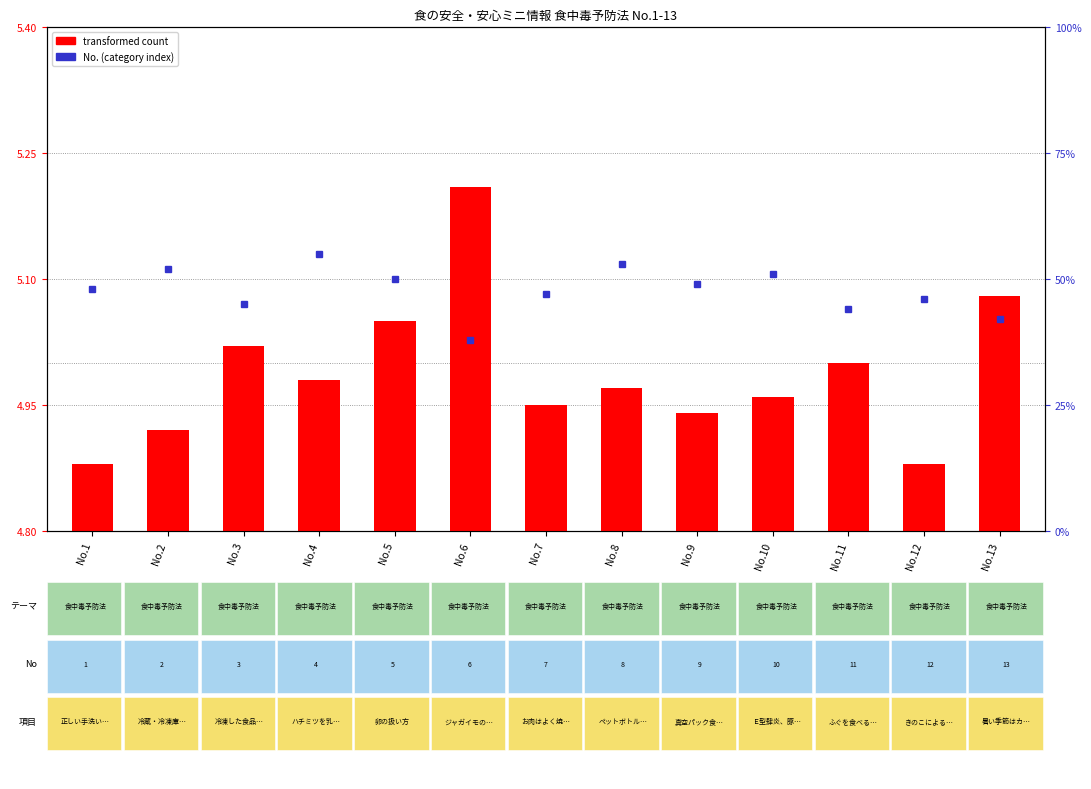

Rank the categories by value from highest to lowest.

No.6, No.13, No.5, No.3, No.11, No.4, No.8, No.10, No.7, No.9, No.2, No.1, No.12